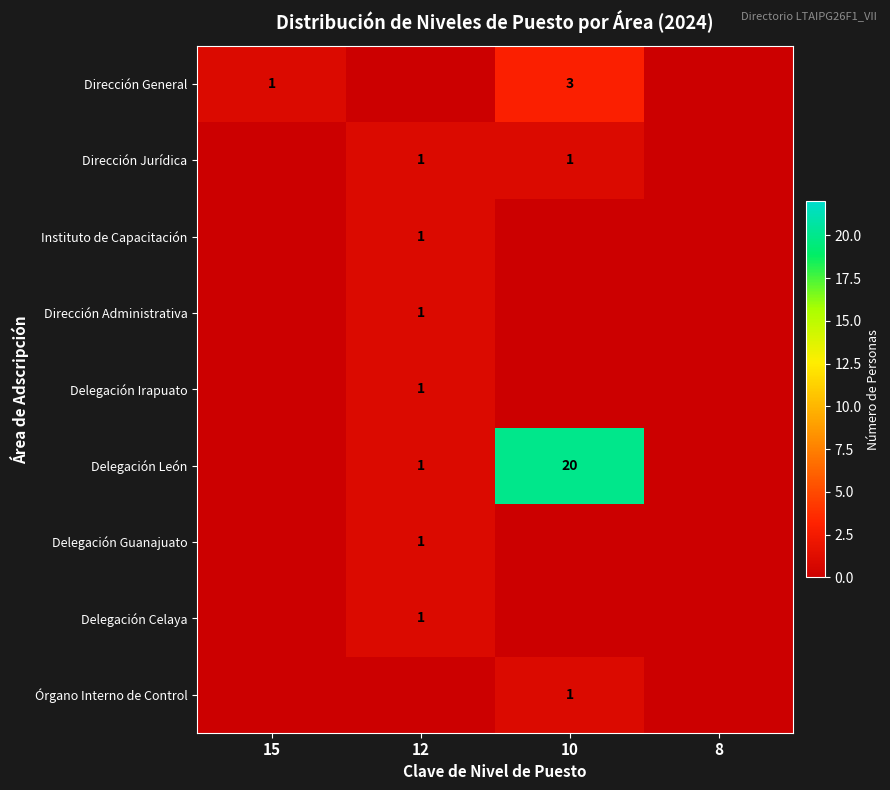

The value of Órgano Interno de Control at 15 is 0.0. True or false?

True